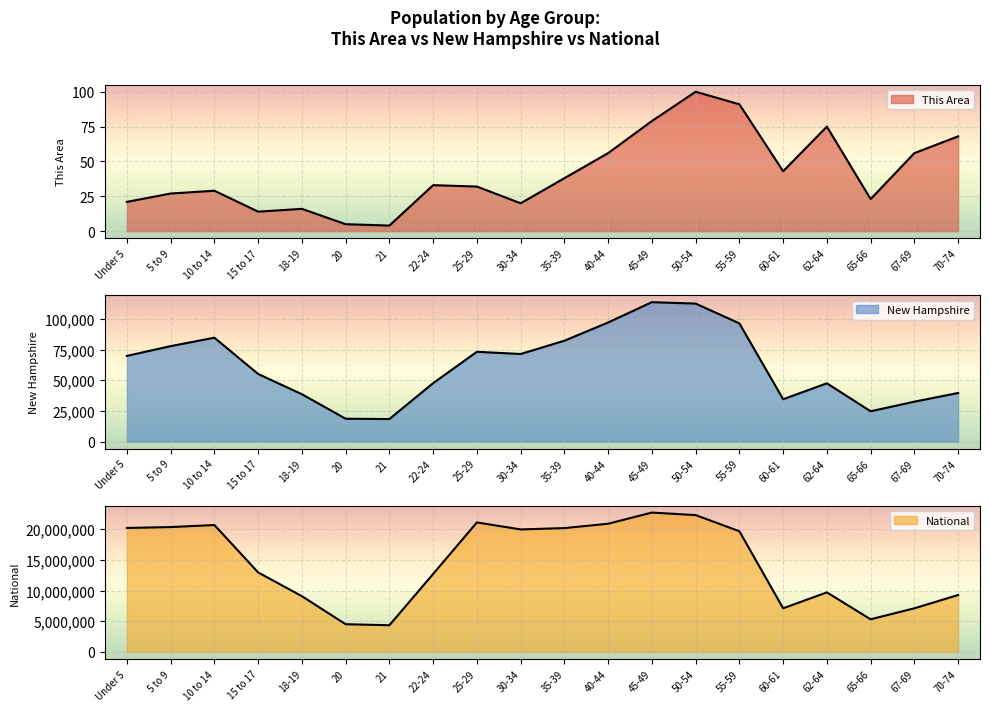

True or false: National and This Area cross at least once.

False